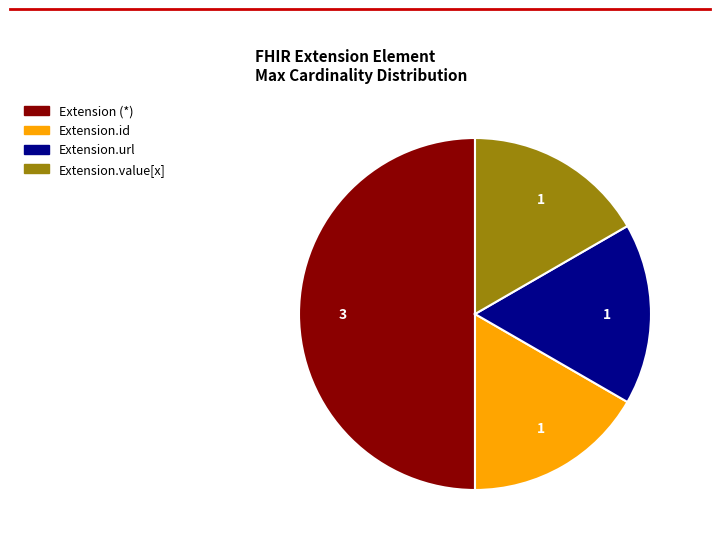

Is there a majority slice in this chart?

Yes